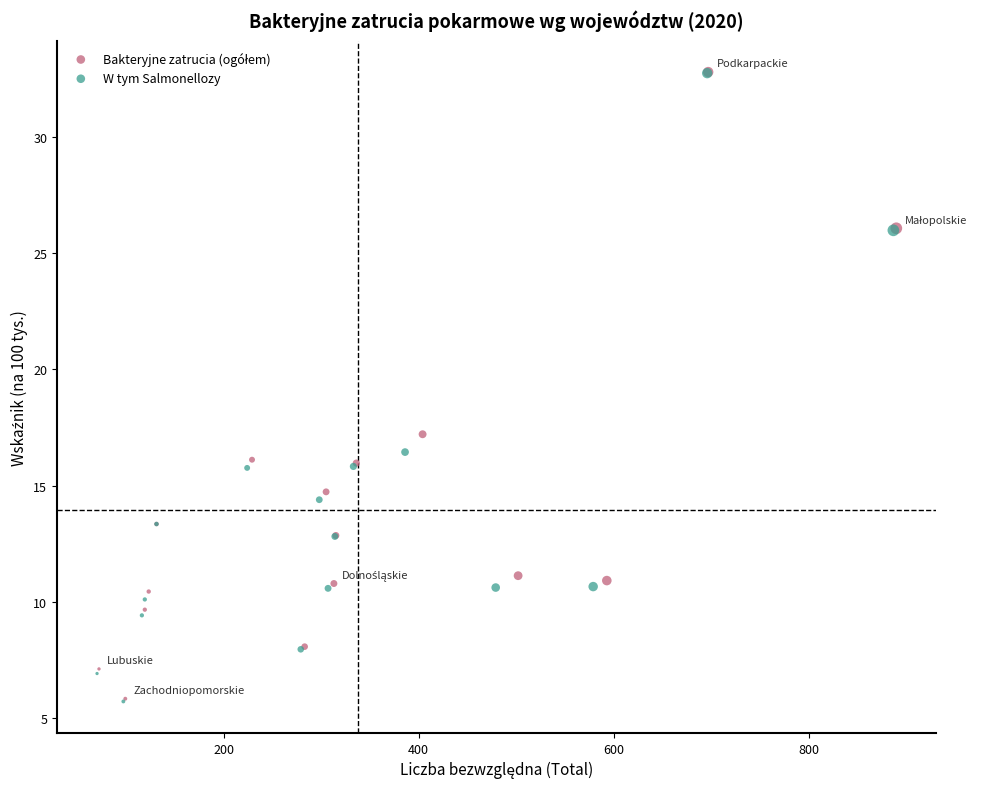

Which series has the largest Y range (max minus min)?

W tym Salmonellozy